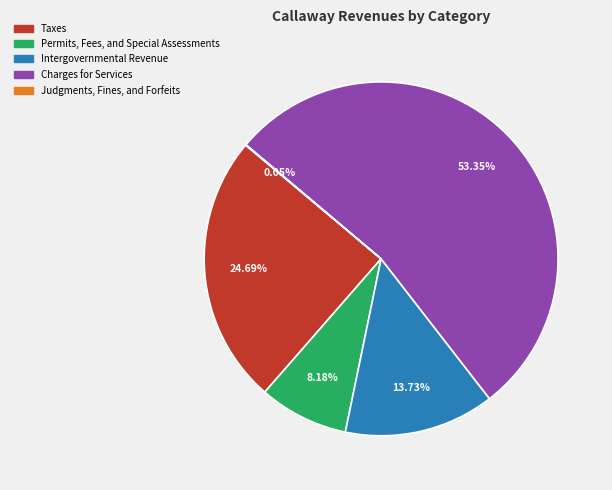

To the nearest percent, what percentage of the pie is Taxes?

25%